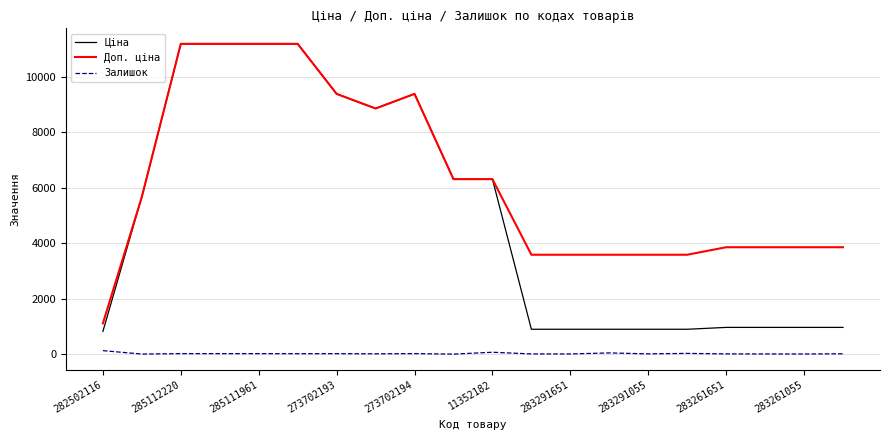

What is the minimum value for Ціна?

818.5